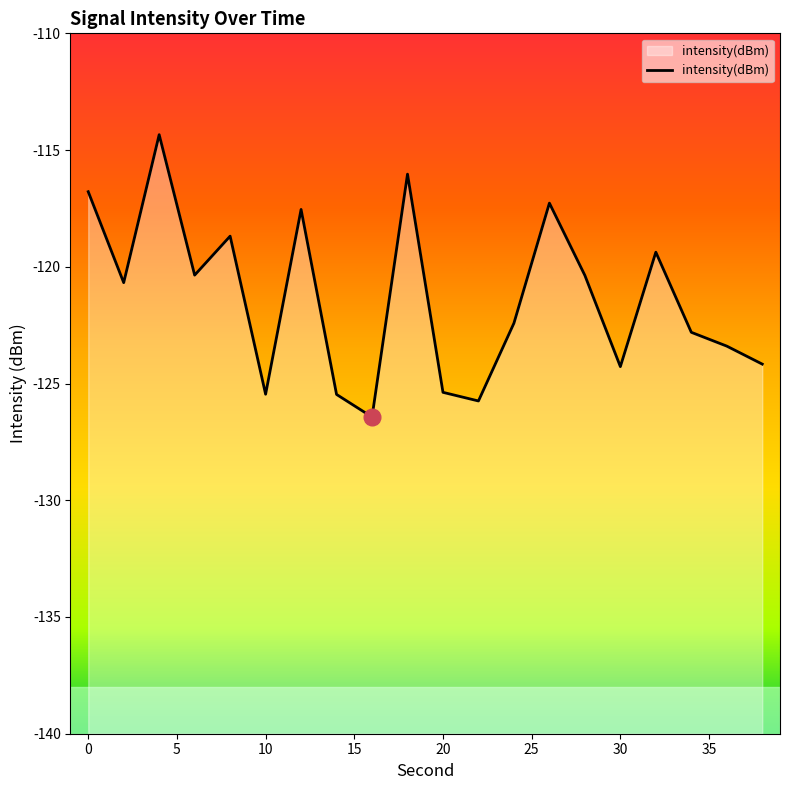

What is the maximum value shown in the chart?

-114.3